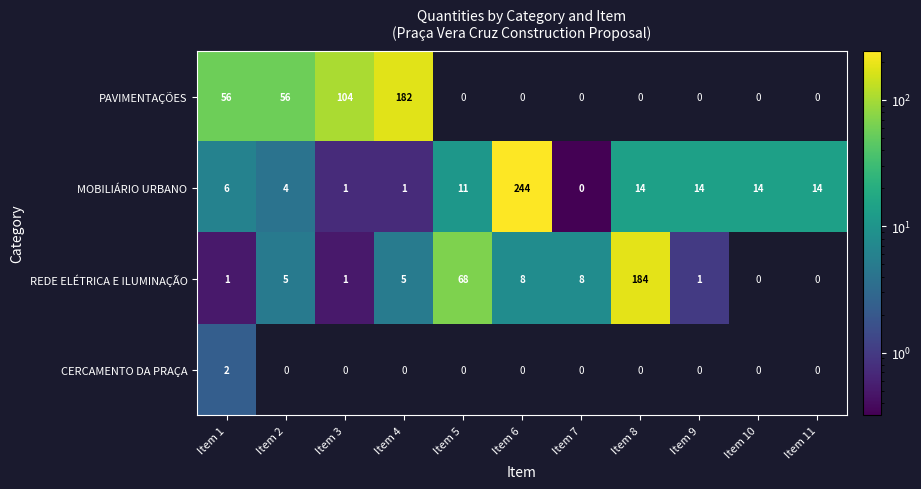

How many CERCAMENTO DA PRAÇA values are between 0 and 1?

10